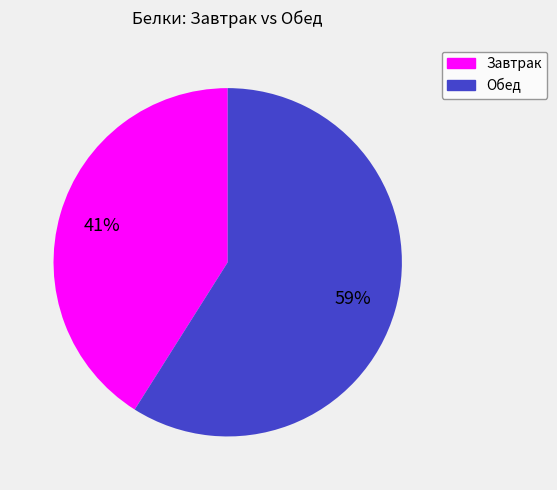

To the nearest percent, what is the average slice percentage?

50%